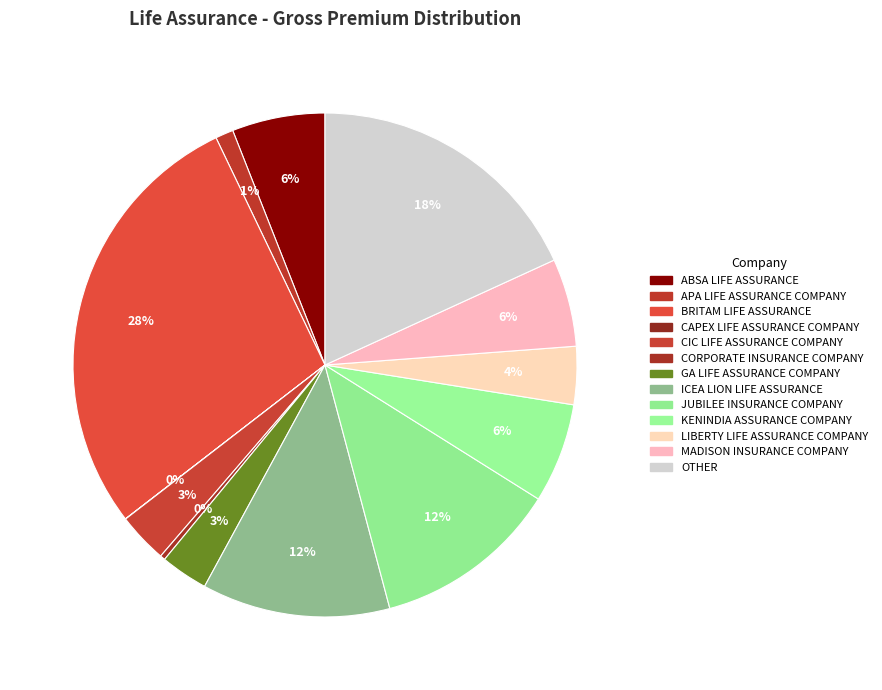

To the nearest percent, what percentage of the pie is KENINDIA ASSURANCE COMPANY?

6%